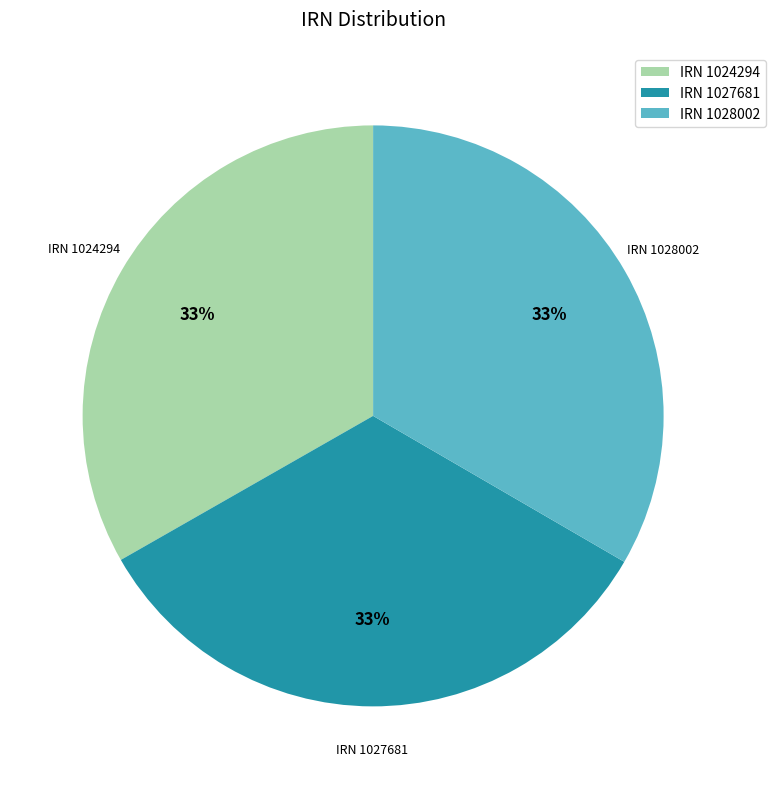

How many slices are in this pie chart?

3